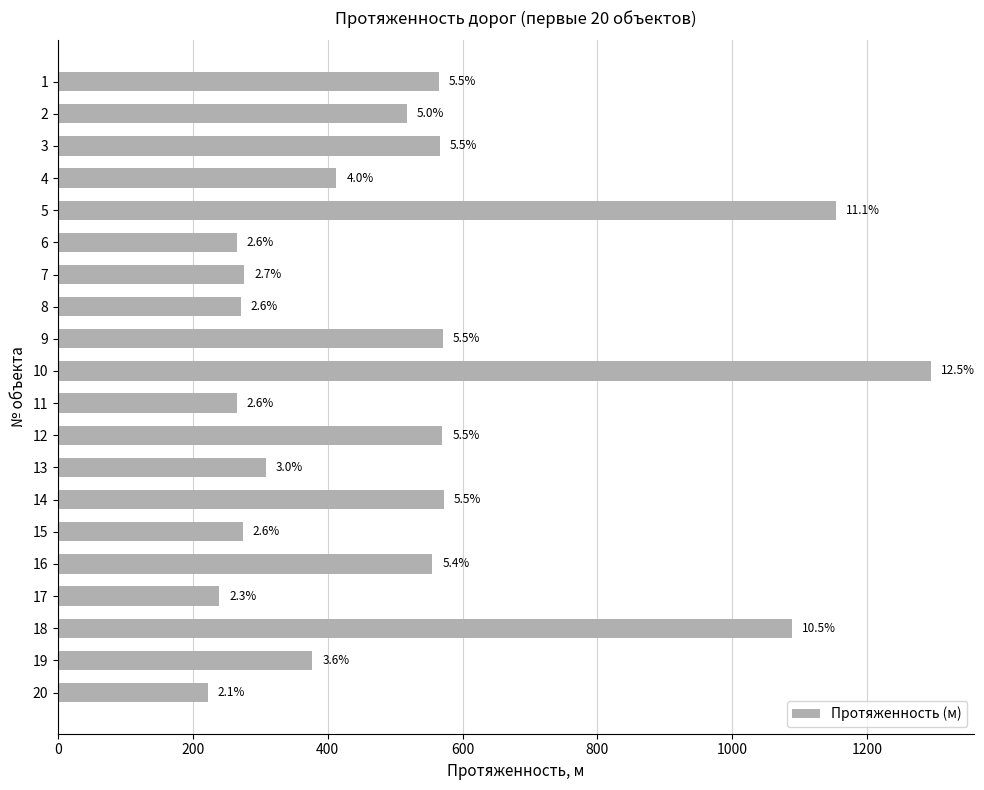

How many bars are there in total?

20